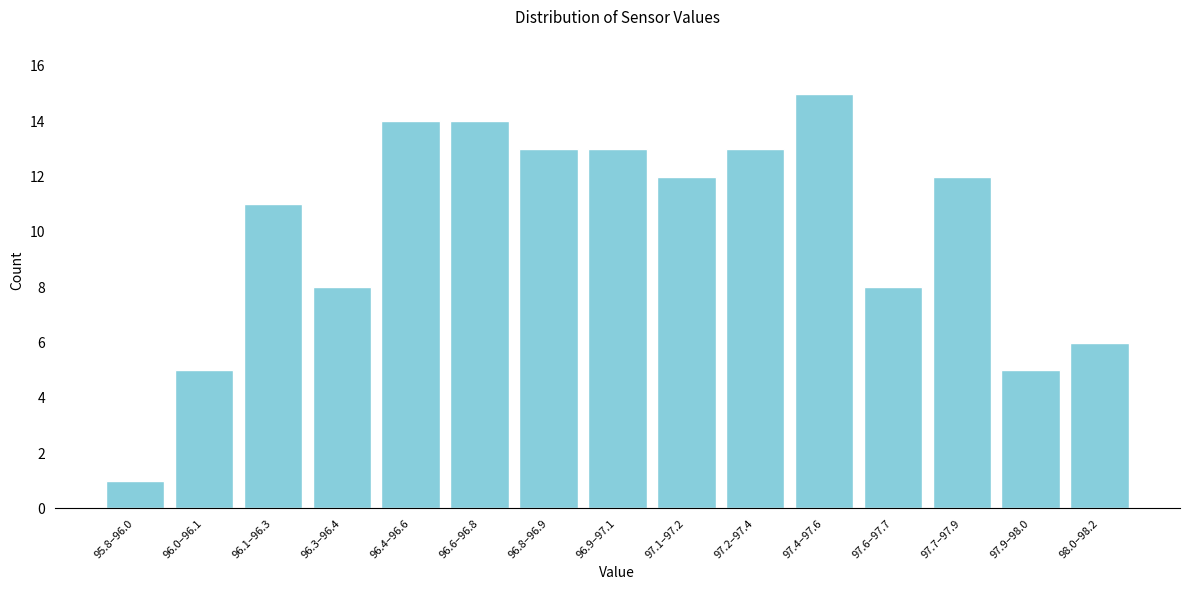

Reading left to right, transcribe all the data shown in this chart.

95.8–96.0=1	96.0–96.1=5	96.1–96.3=11	96.3–96.4=8	96.4–96.6=14	96.6–96.8=14	96.8–96.9=13	96.9–97.1=13	97.1–97.2=12	97.2–97.4=13	97.4–97.6=15	97.6–97.7=8	97.7–97.9=12	97.9–98.0=5	98.0–98.2=6